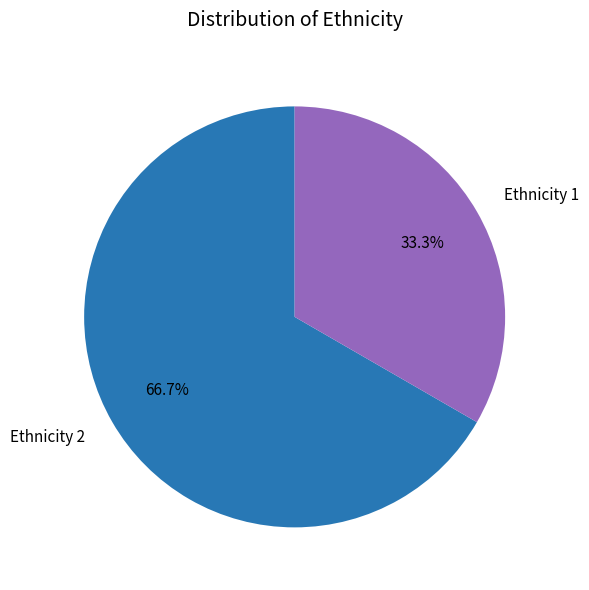

To the nearest percent, what is the difference between the Ethnicity 2 and Ethnicity 1 slice percentages?

33%